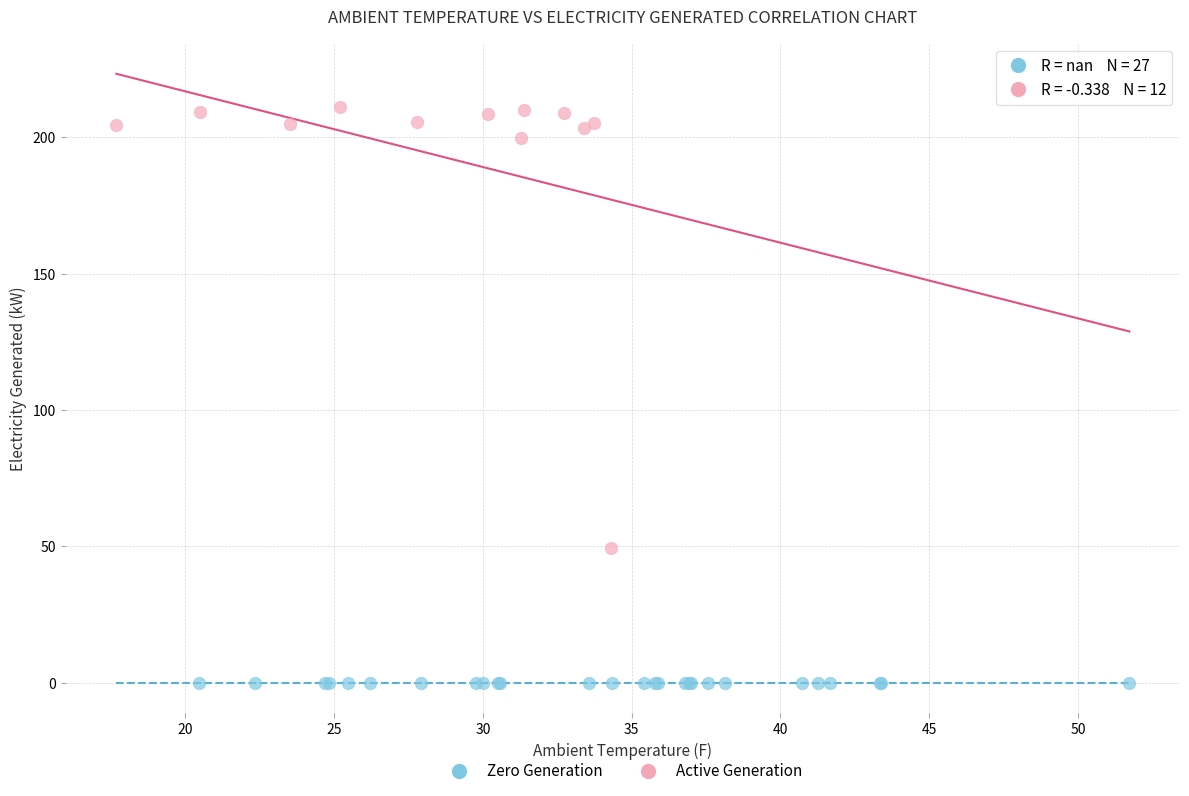

Which series contains the highest Y value?

Active Generation